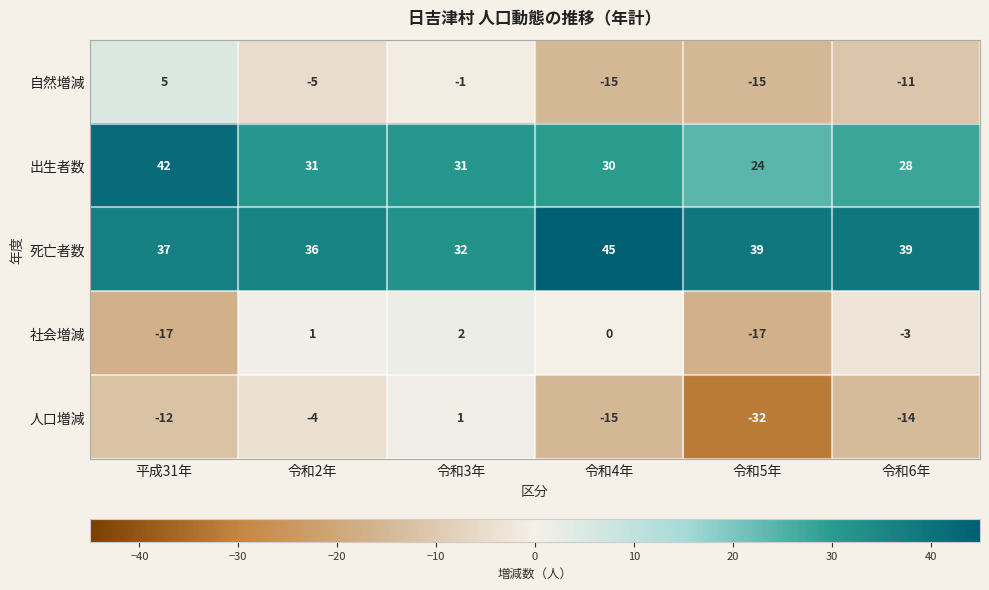

How many data points in 死亡者数 are less than 39?

3